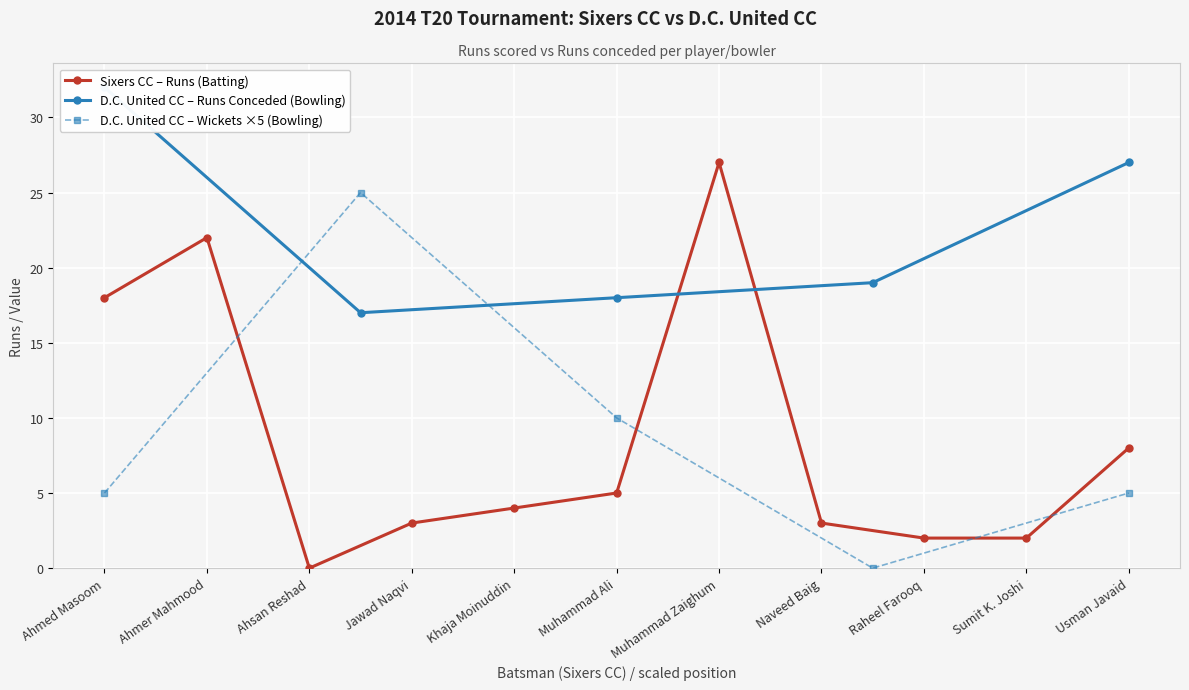

Rank the categories by value from highest to lowest.

Muhammad Zaighum, Ahmer Mahmood, Ahmed Masoom, Usman Javaid, Muhammad Ali, Khaja Moinuddin, Jawad Naqvi, Naveed Baig, Raheel Farooq, Sumit K. Joshi, Ahsan Reshad